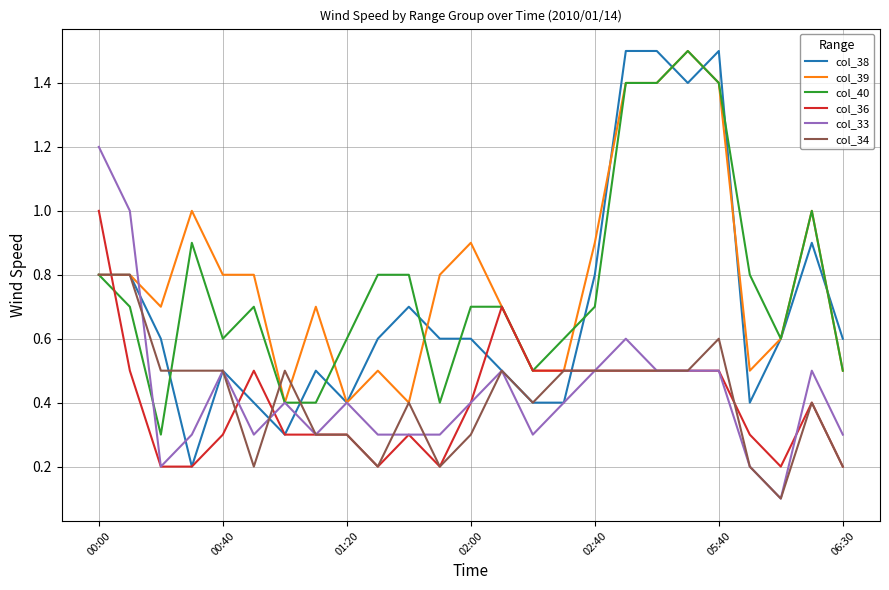

What is the maximum value shown in the chart?

1.5